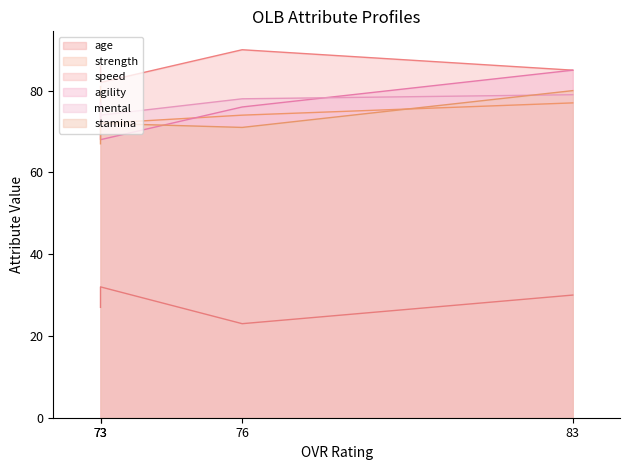

Rank the series at 76 from highest to lowest value.

speed, mental, agility, strength, stamina, age